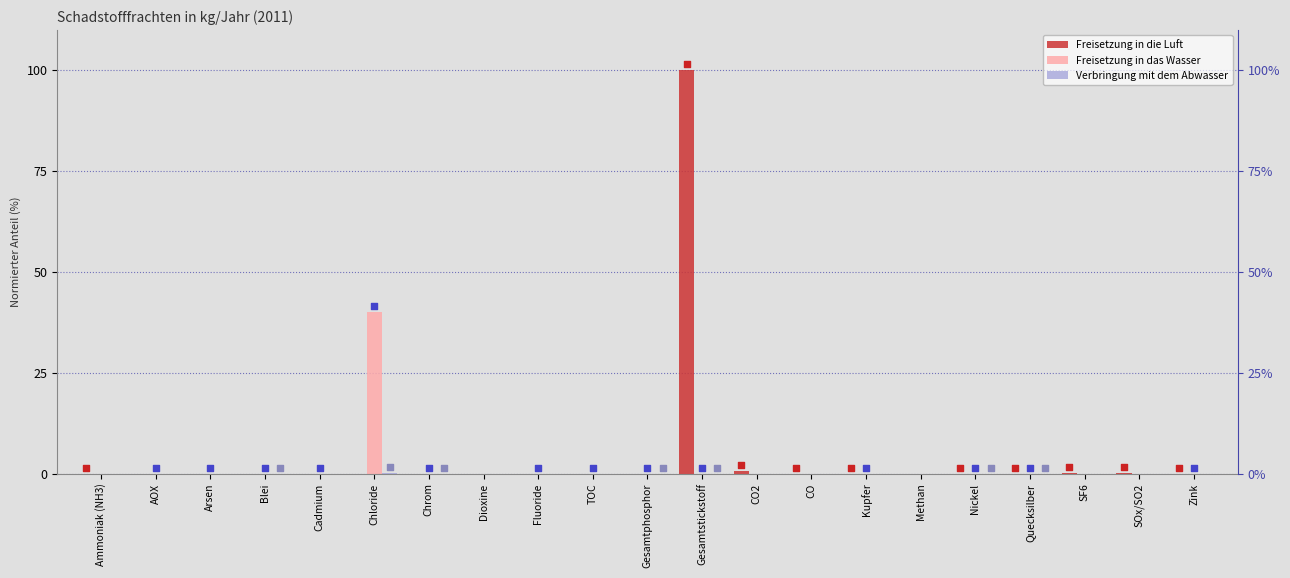

Which series has the largest Y range (max minus min)?

Freisetzung in die Luft